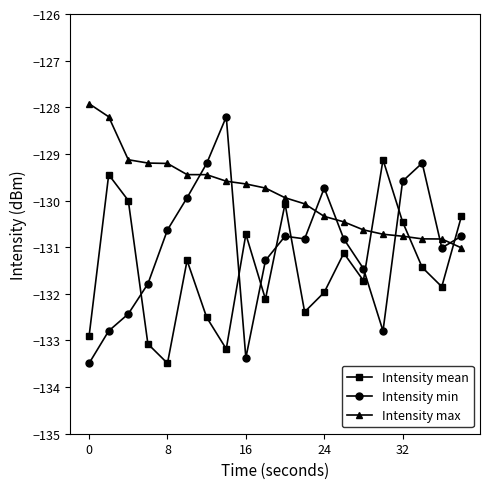

Which series has the largest range (max minus min)?

Intensity min